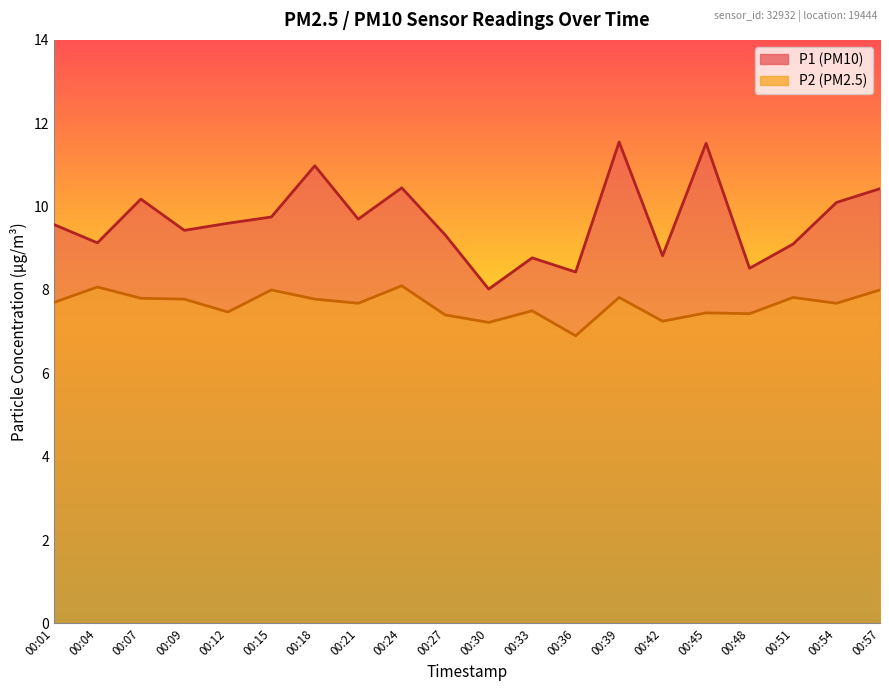

True or false: P1 and P2 intersect in this chart.

False